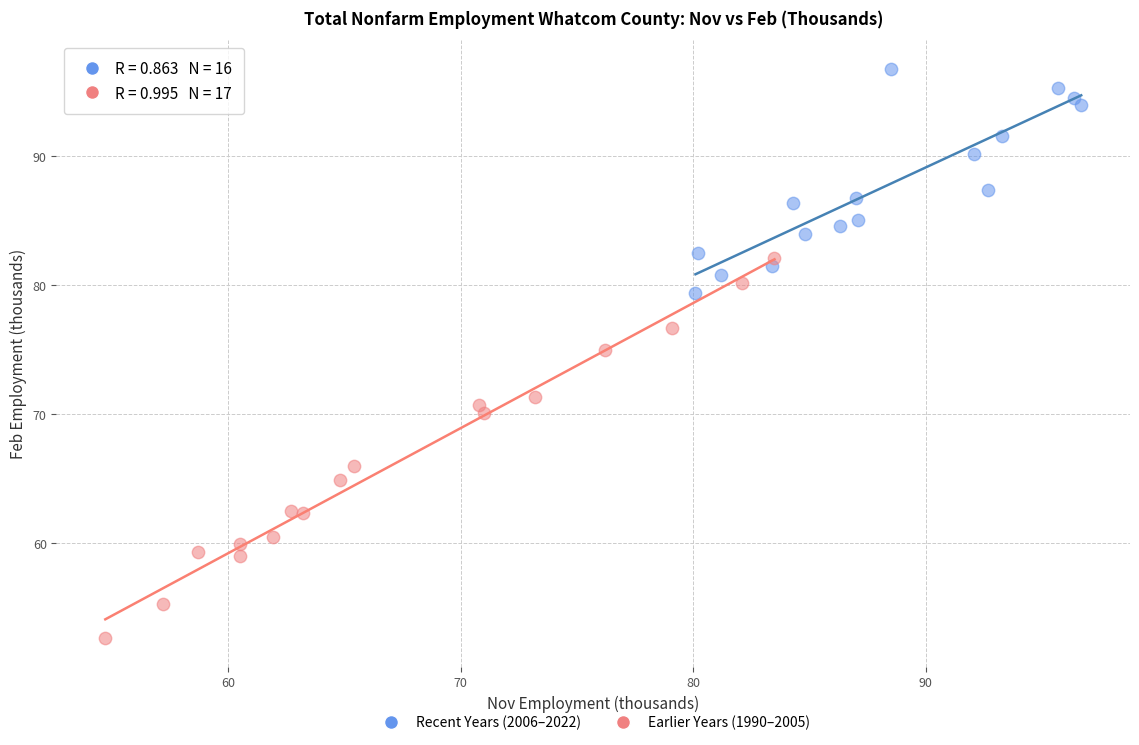

Which series reaches the maximum Y coordinate?

Recent Years (2006–2022)